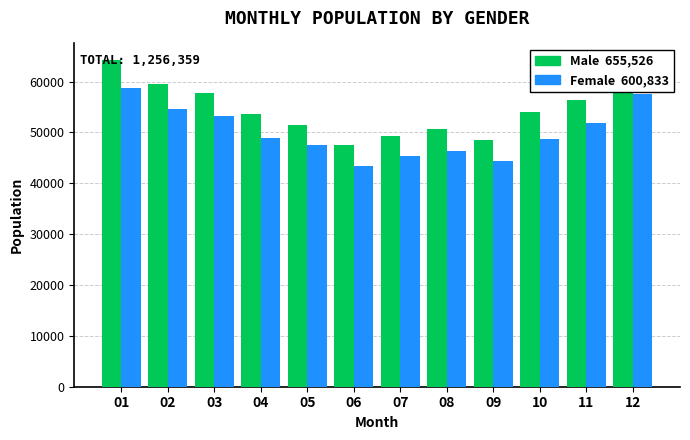

Which category has the highest value across all series?

01